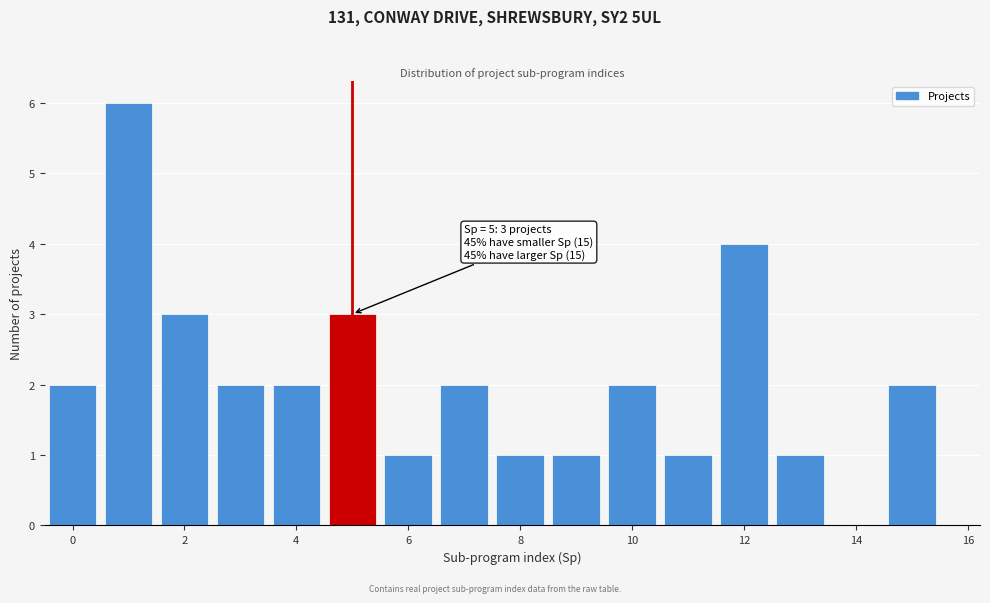

Over which range of the x-axis is the bar tallest?

0.5 to 1.5